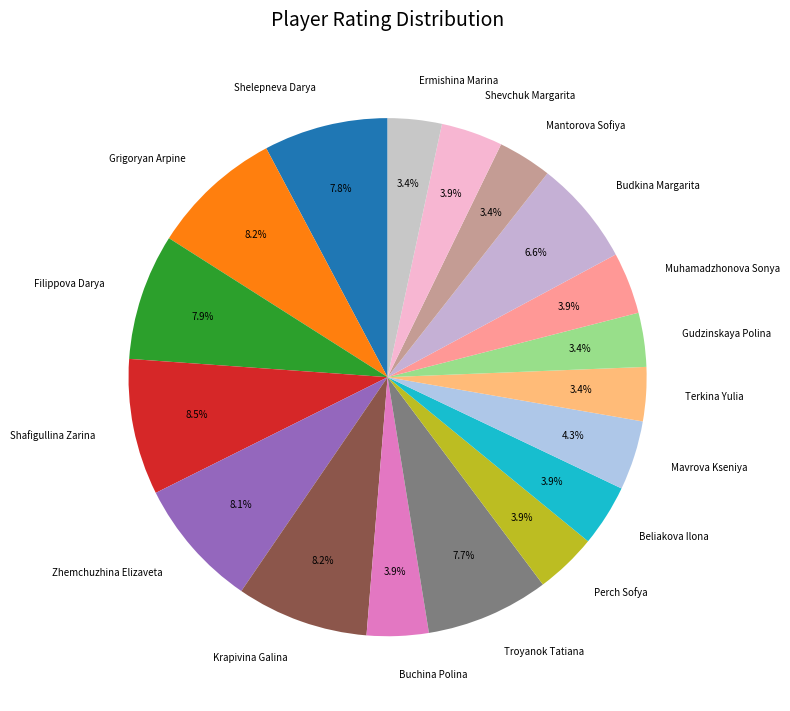

Between Shevchuk Margarita and Krapivina Galina, which is larger?

Krapivina Galina